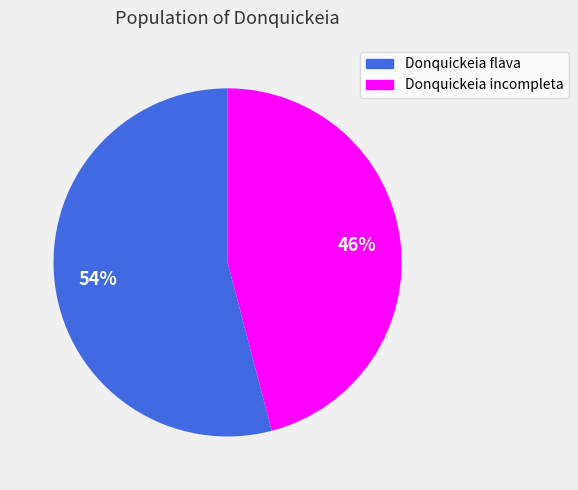

Rank the categories by value from highest to lowest.

Donquickeia flava, Donquickeia incompleta